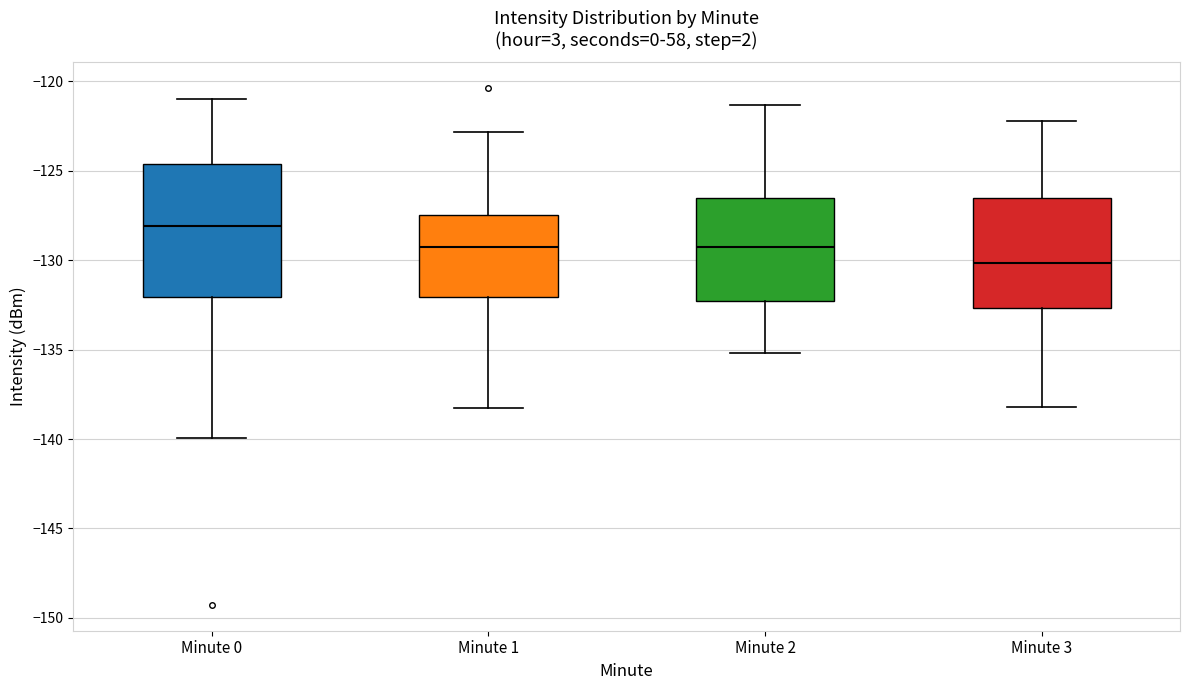

Comparing the boxes themselves (not the whiskers), which one is the tallest?

Minute 0